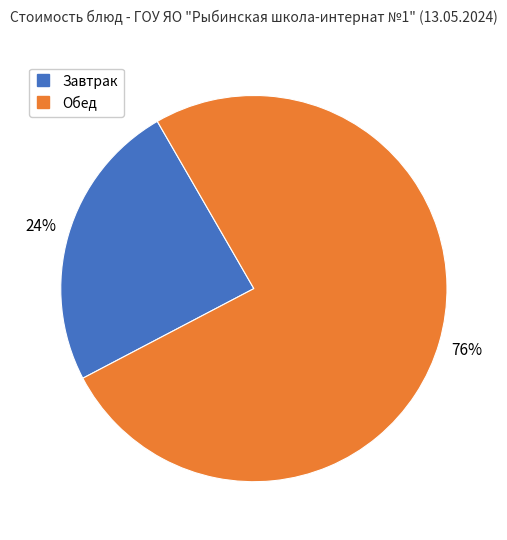

To the nearest percent, what is the average slice percentage?

50%